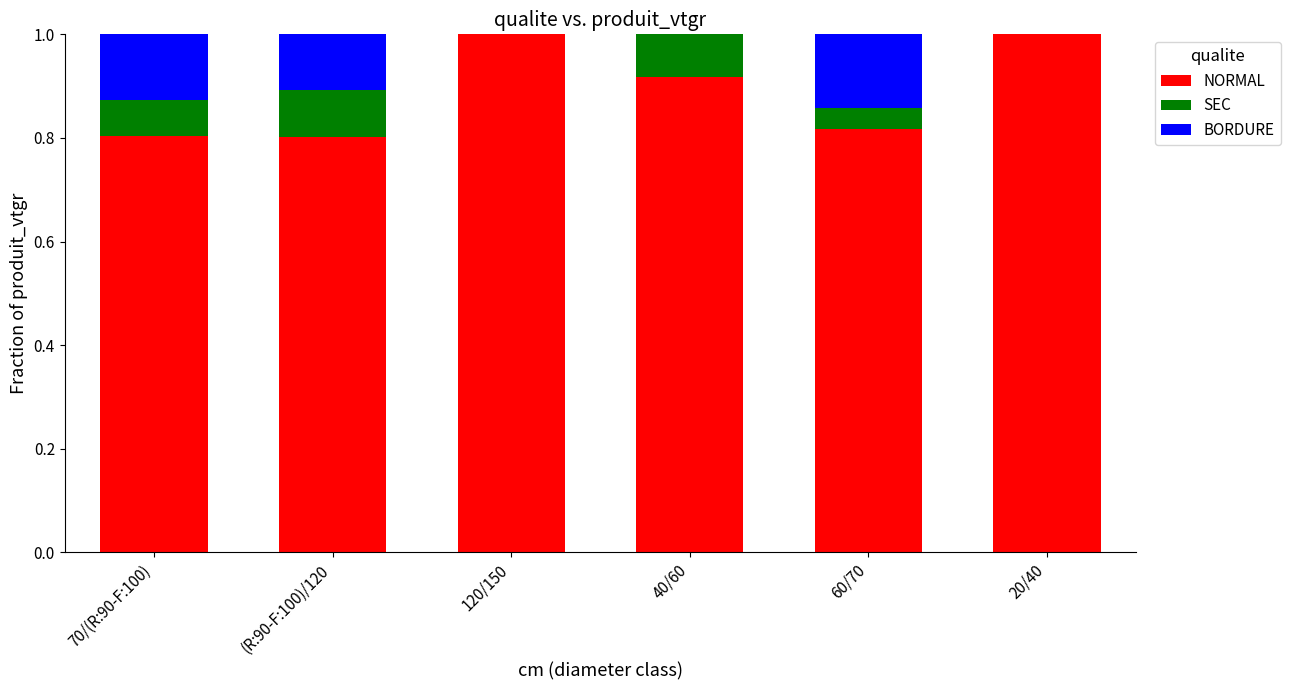

The value of NORMAL at 120/150 is 1.0. True or false?

True